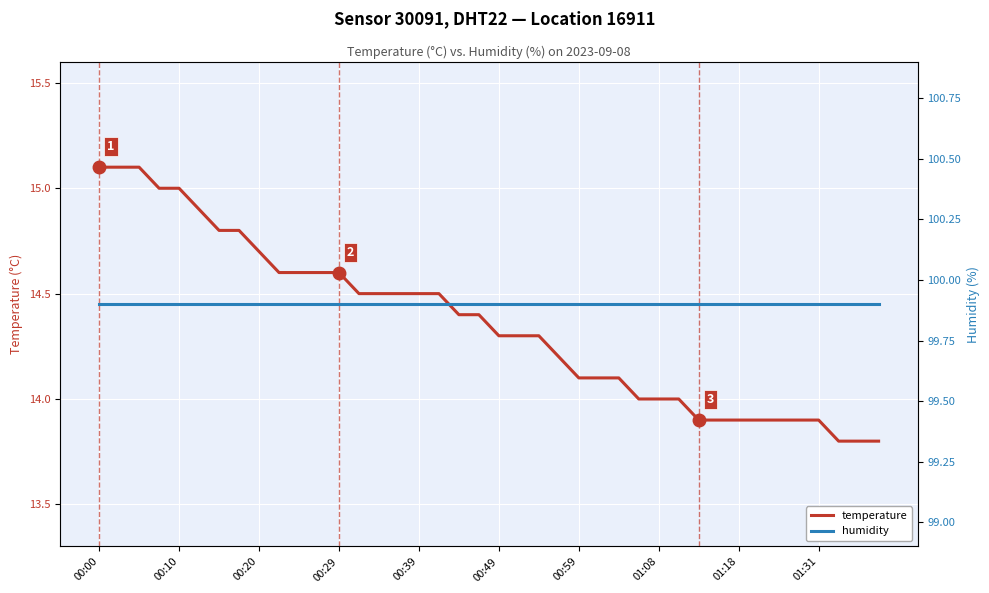

The humidity series shows 148.9 at 34. True or false?

False